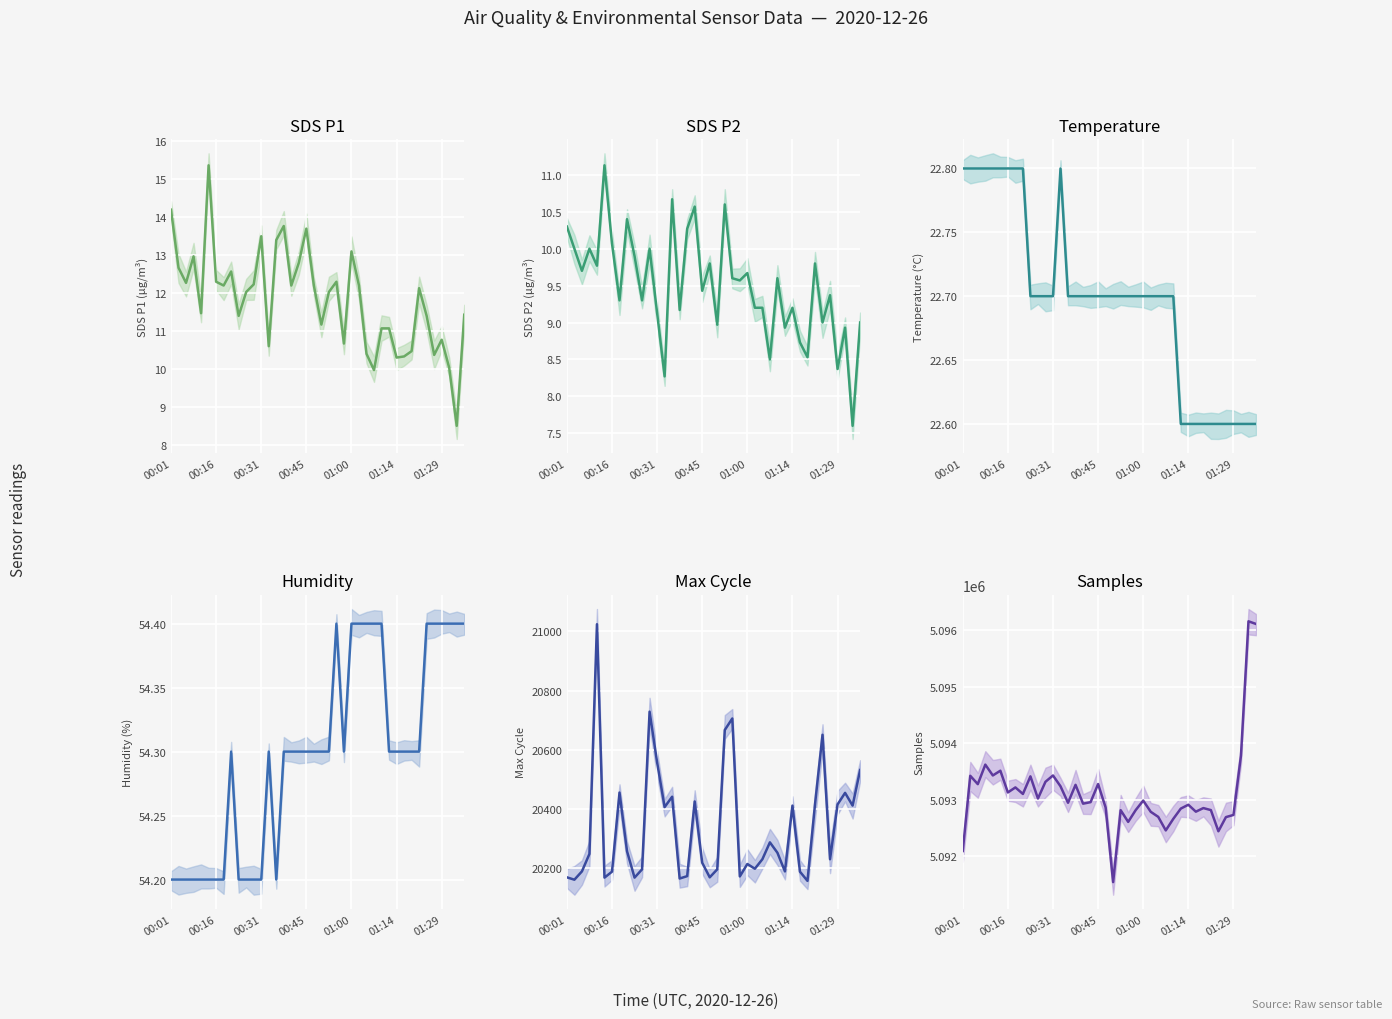

Where is the first local minimum for Samples?

00:31